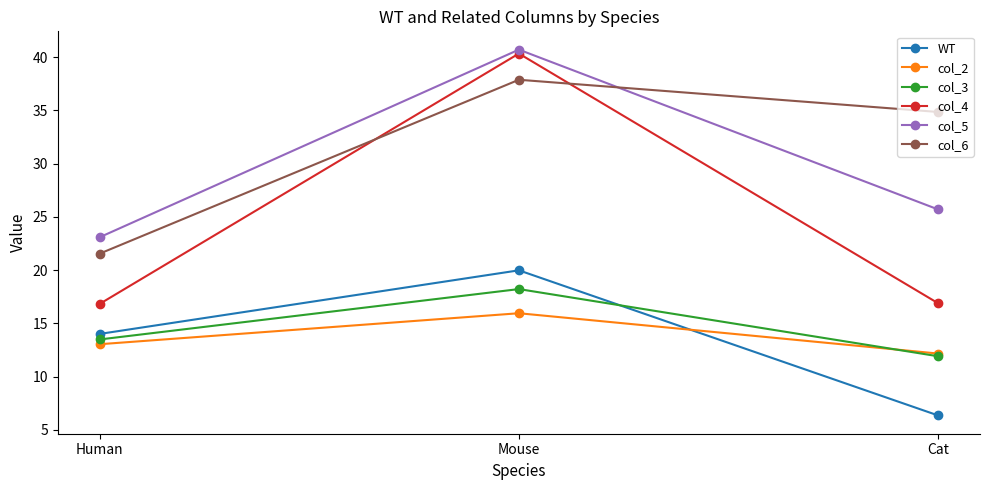

What is the label of the 1st point from the right?

Cat